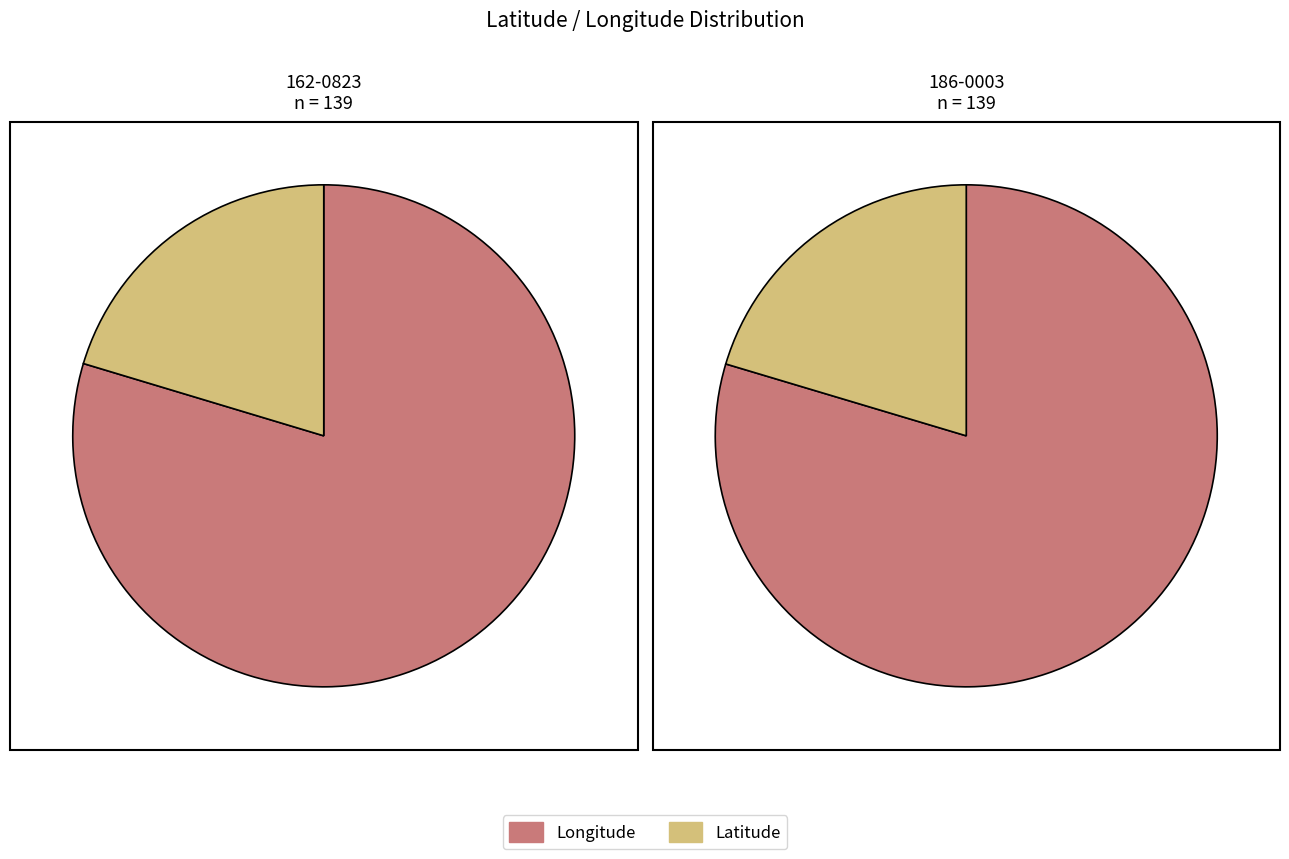

Is there a majority slice in this chart?

Yes